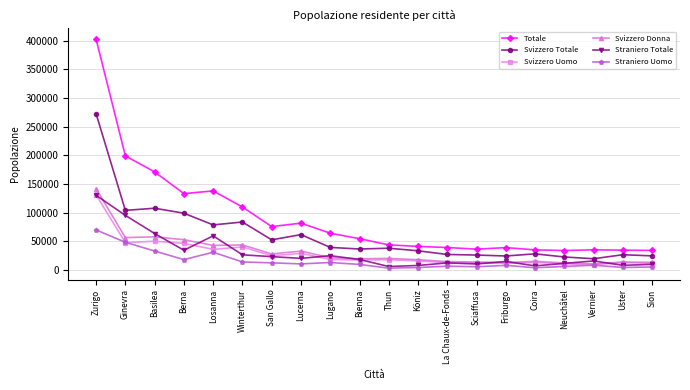

What is the label of the 14th point from the right?

San Gallo